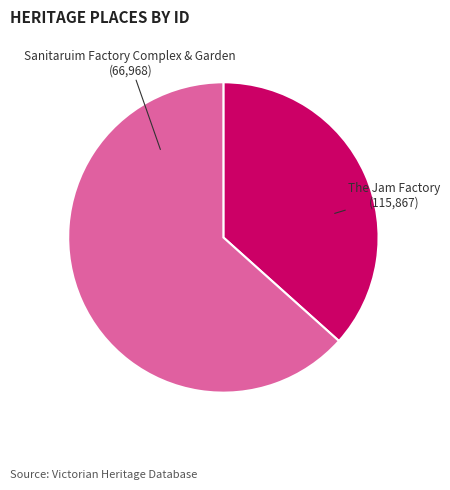

How many slices are in this pie chart?

2